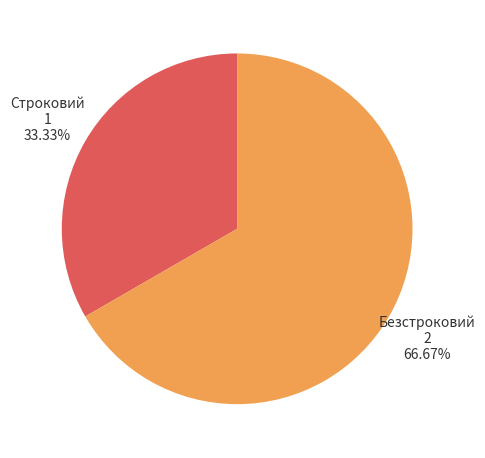

Is there a majority slice in this chart?

Yes